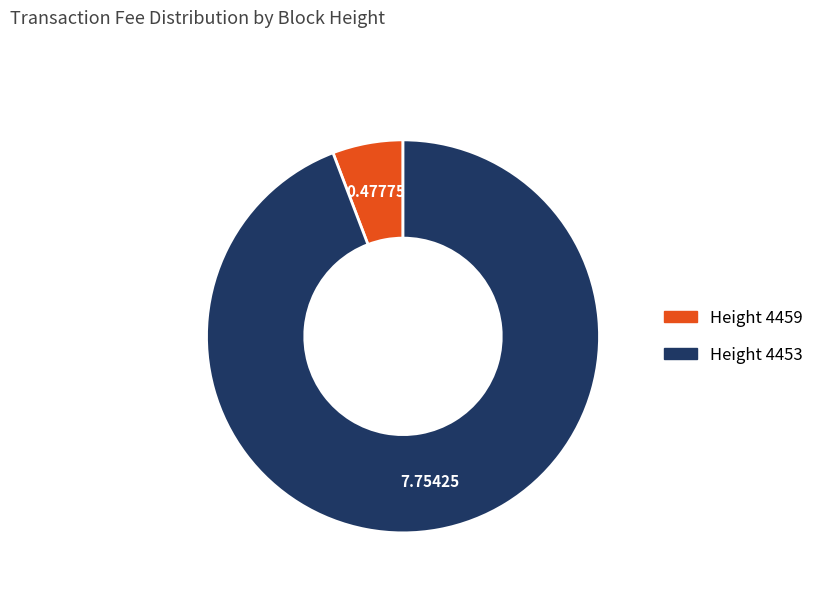

Is there a majority slice in this chart?

Yes